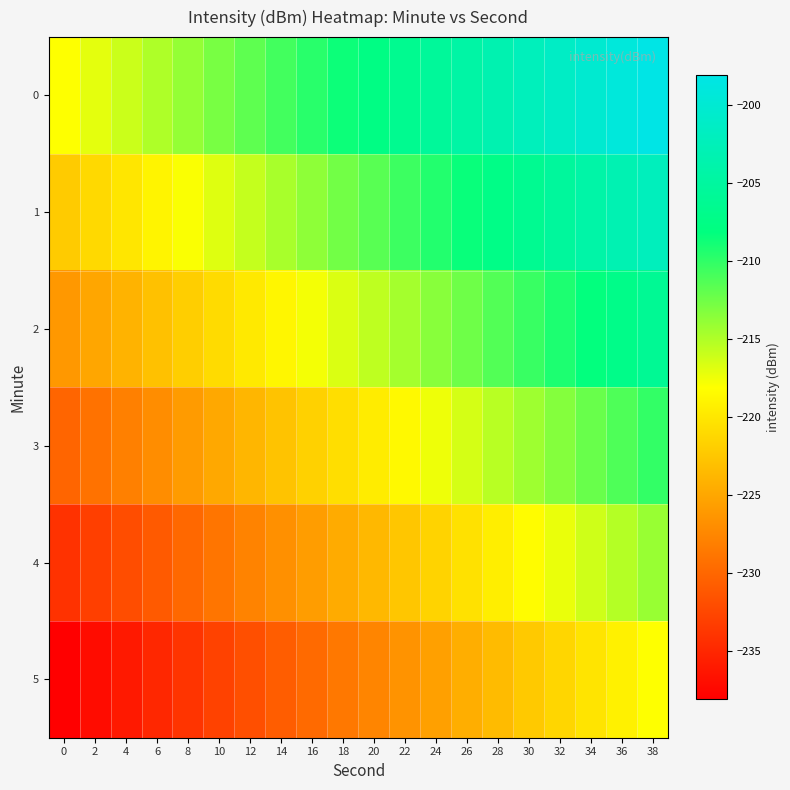

Rank the series at 0 from highest to lowest value.

0, 1, 2, 3, 4, 5